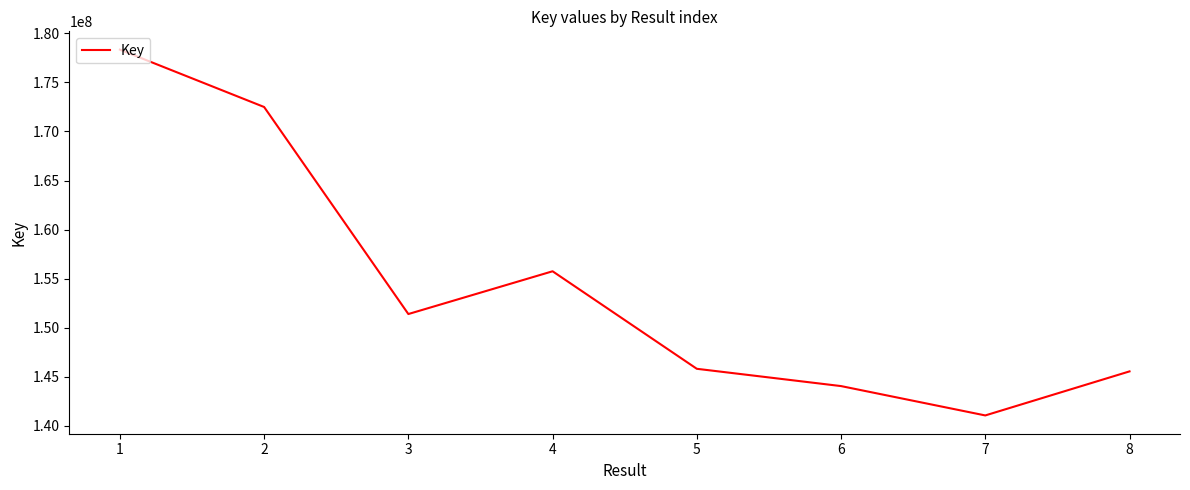

At which category does the data reach its first local peak?

4